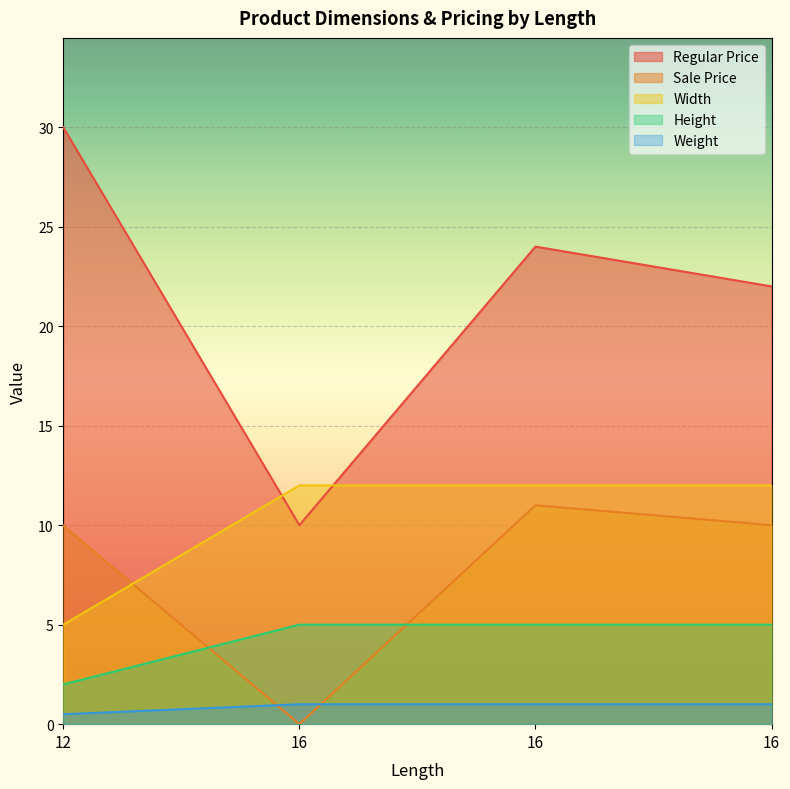

True or false: Height has a value of 2.9 at 12.

False